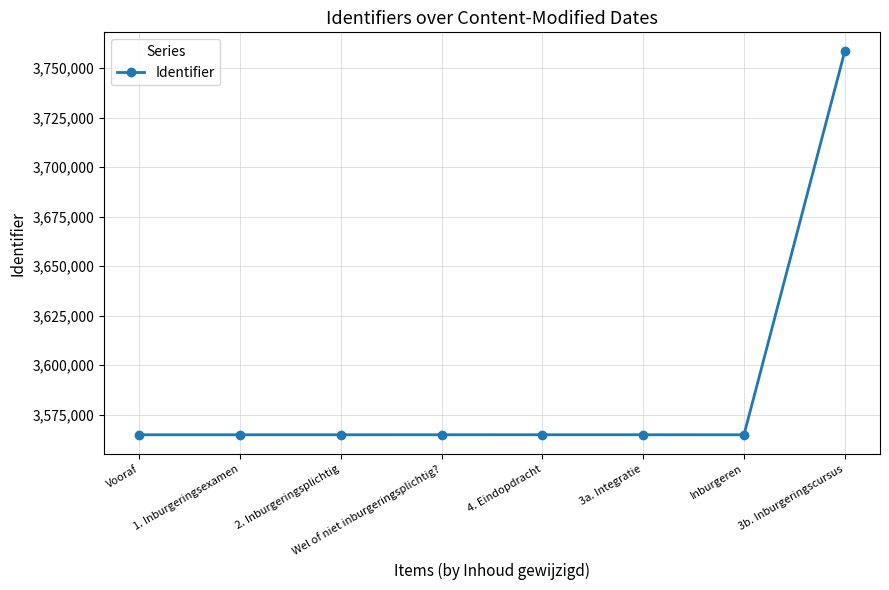

What is the sum of all values?

28712481